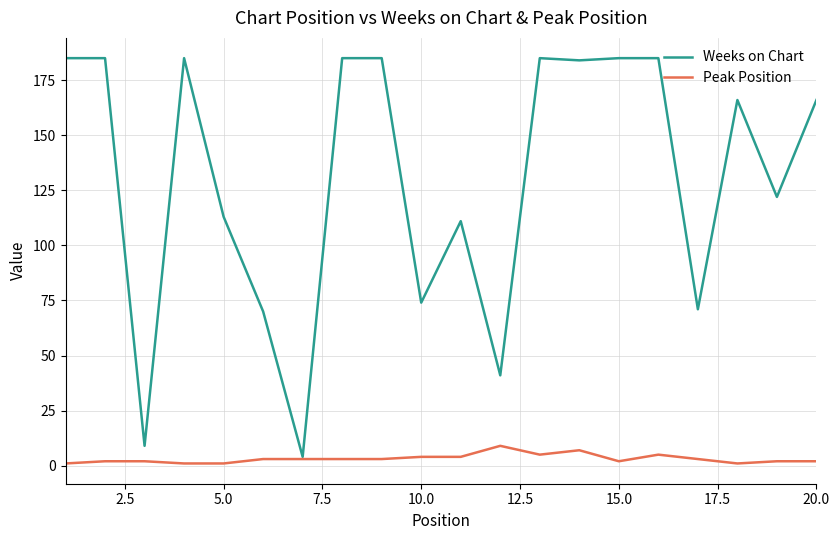

Reading left to right, transcribe all the data shown in this chart.

Weeks on Chart: 185	185	9	185	113	70	4	185	185	74	111	41	185	184	185	185	71	166	122	166
Peak Position: 1	2	2	1	1	3	3	3	3	4	4	9	5	7	2	5	3	1	2	2